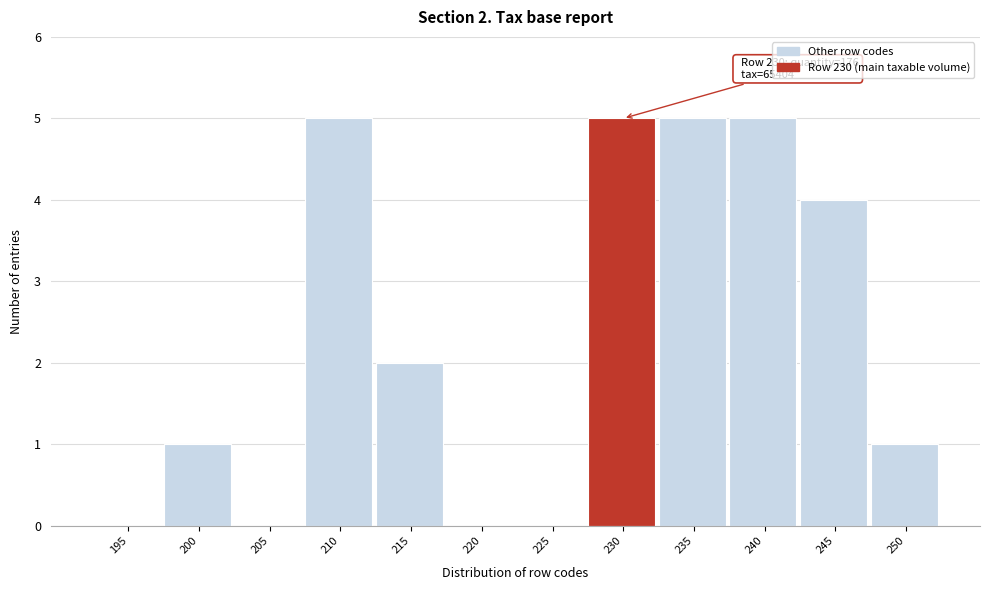

Reading right to left, extract all data points from this chart.

250=1	245=4	240=5	235=5	230=5	225=0	220=0	215=2	210=5	205=0	200=1	195=0